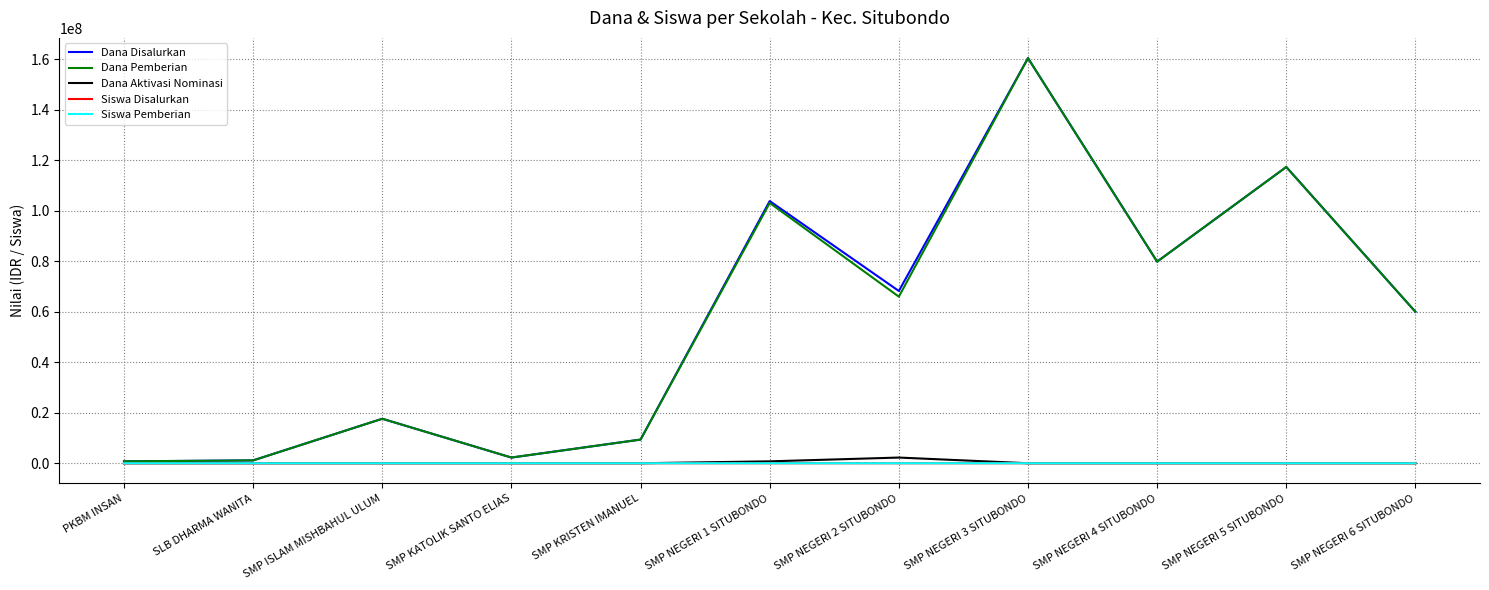

True or false: Dana Pemberian has a value of 9375000 at SMP KRISTEN IMANUEL.

True